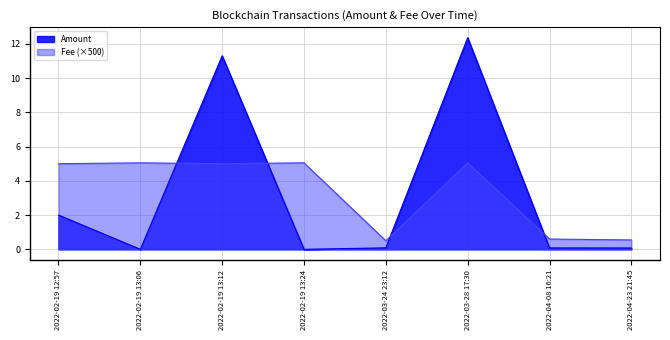

Is it true that Fee equals 0.3 at 2022-04-23 21:45?

False